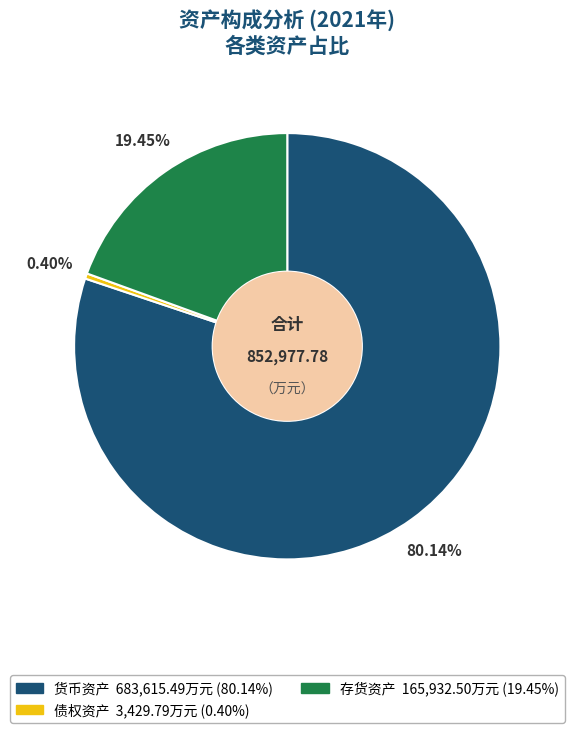

Count the number of slices in the pie.

3